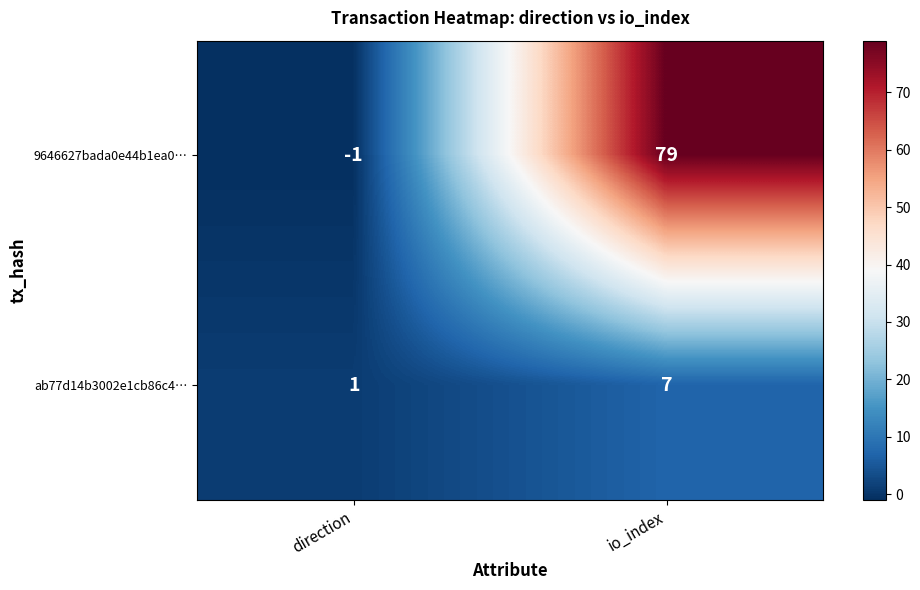

The value of ab77d14b3002e1cb86c4… at direction is 0. True or false?

False